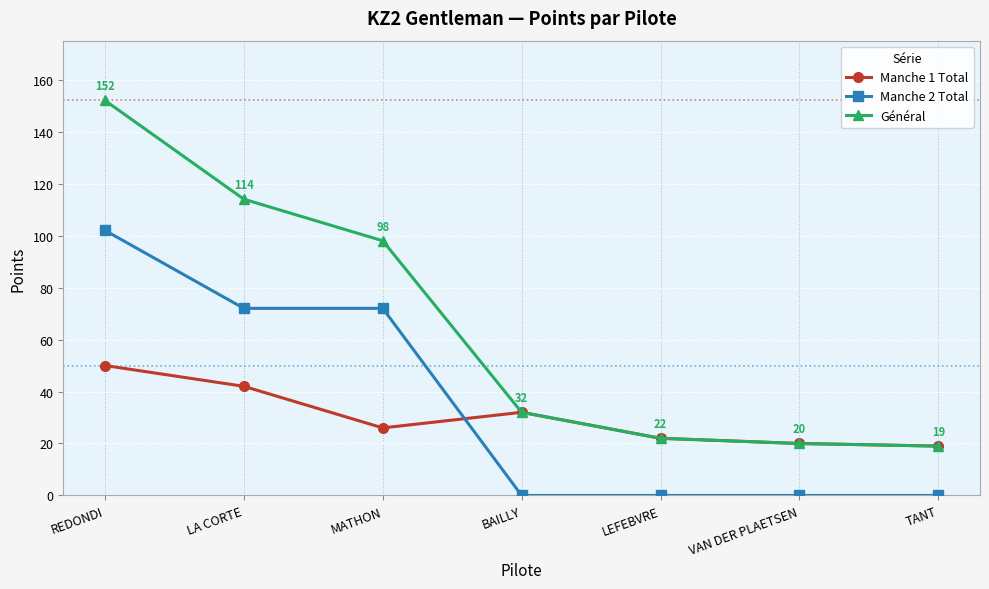

What is the average value of the Manche 2 Total series?

35